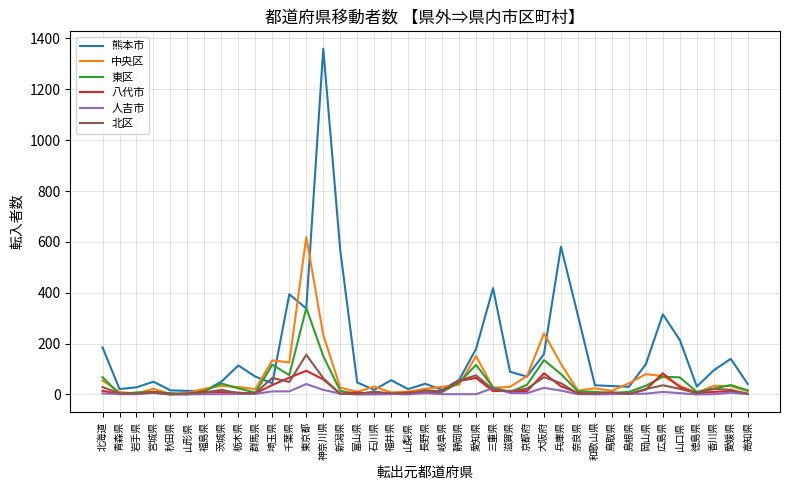

The 八代市 series shows 37 at 広島県. True or false?

False